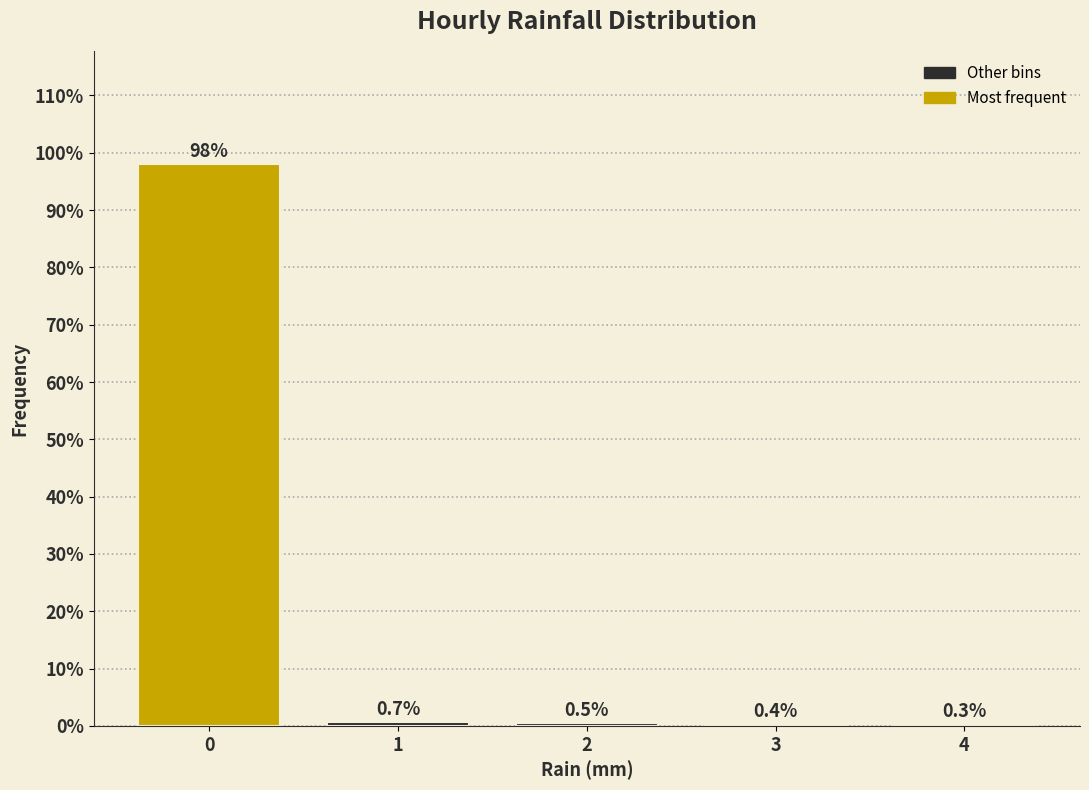

Reading left to right, transcribe this chart: for each bar, give the range it covers on the x-axis and its height.

-0.5 to 0.5: 98.1
0.5 to 1.5: 0.7
1.5 to 2.5: 0.5
2.5 to 3.5: 0.4
3.5 to 4.5: 0.3